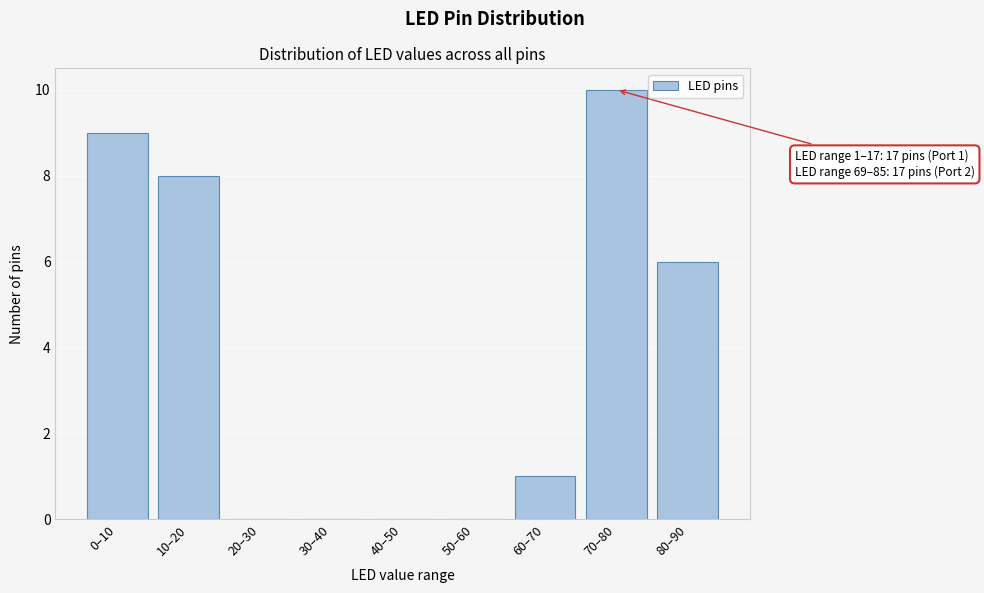

Reading left to right, what are all the values shown in this chart?

0–10=9	10–20=8	20–30=0	30–40=0	40–50=0	50–60=0	60–70=1	70–80=10	80–90=6